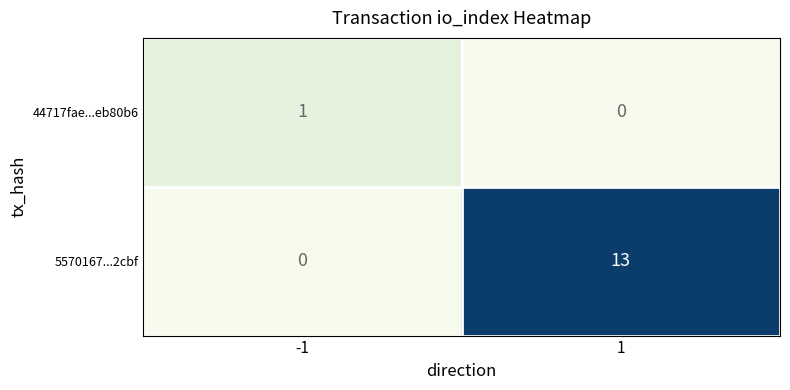

Reading left to right, extract all data points from this chart.

44717fae...eb80b6: 1	0
5570167...2cbf: 0	13